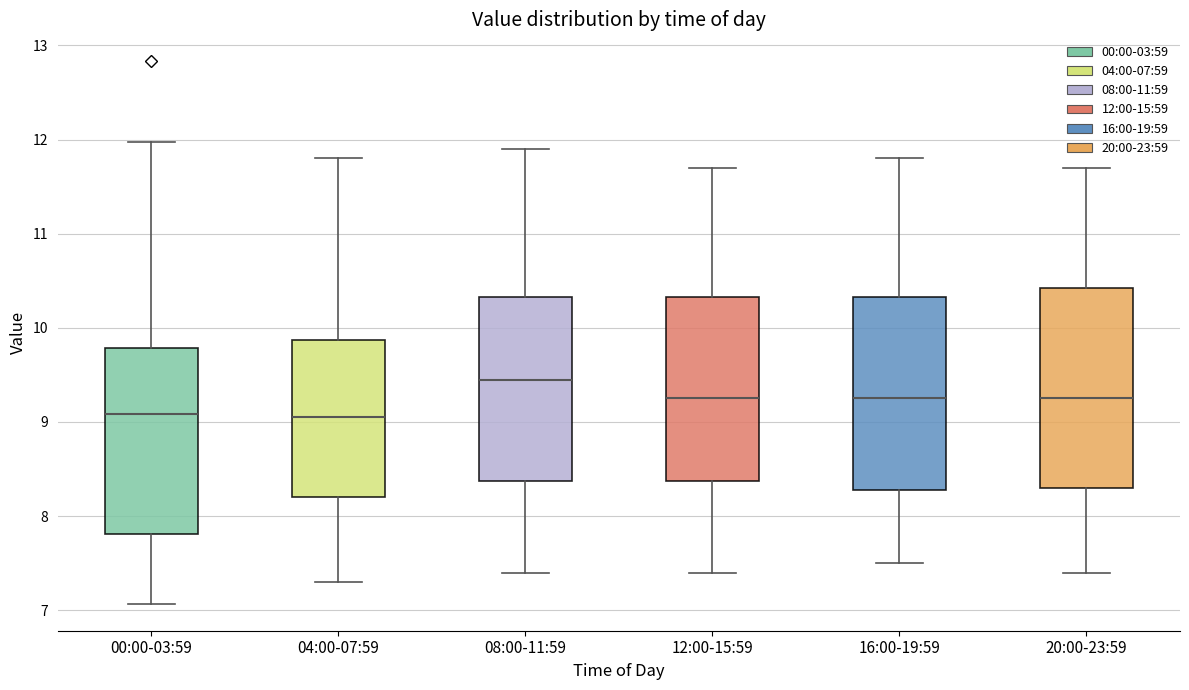

Reading left to right, transcribe this box plot: for each box, give where its median line is, the range the box spans, and where its two whiskers end, as read against the y-axis. The values are not printed on the chart, so give them approximately, as read against the axis.

00:00-03:59: median 9.1, box 7.8 to 9.8, whiskers 7.1 to 12.0
04:00-07:59: median 9.1, box 8.2 to 9.9, whiskers 7.3 to 11.8
08:00-11:59: median 9.5, box 8.4 to 10.3, whiskers 7.4 to 11.9
12:00-15:59: median 9.3, box 8.4 to 10.3, whiskers 7.4 to 11.7
16:00-19:59: median 9.3, box 8.3 to 10.3, whiskers 7.5 to 11.8
20:00-23:59: median 9.3, box 8.3 to 10.4, whiskers 7.4 to 11.7